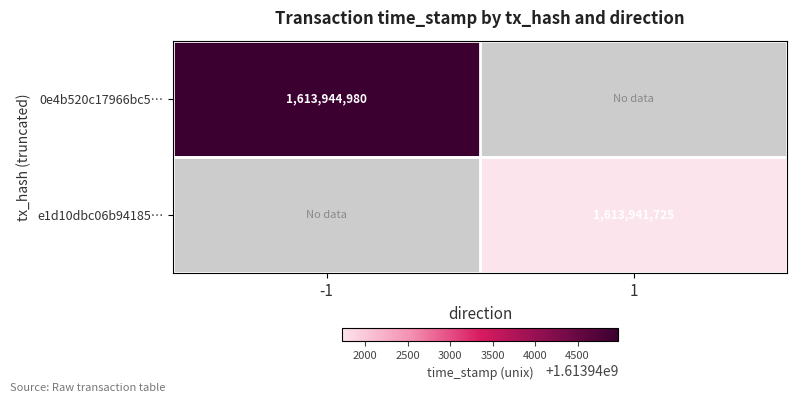

What is the maximum value shown in the chart?

1613944980.0